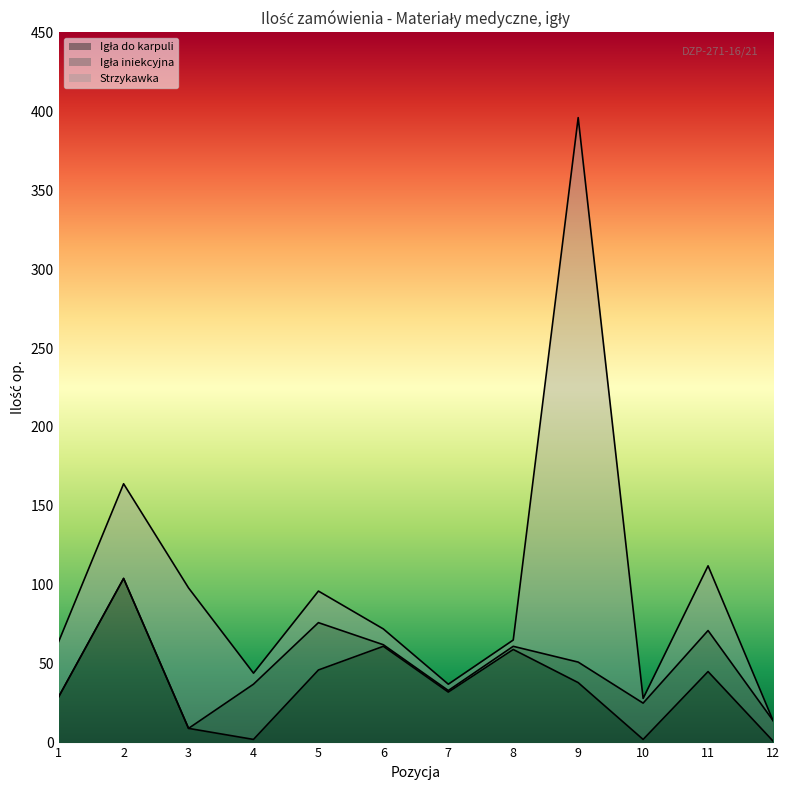

How many series are shown in this chart?

3